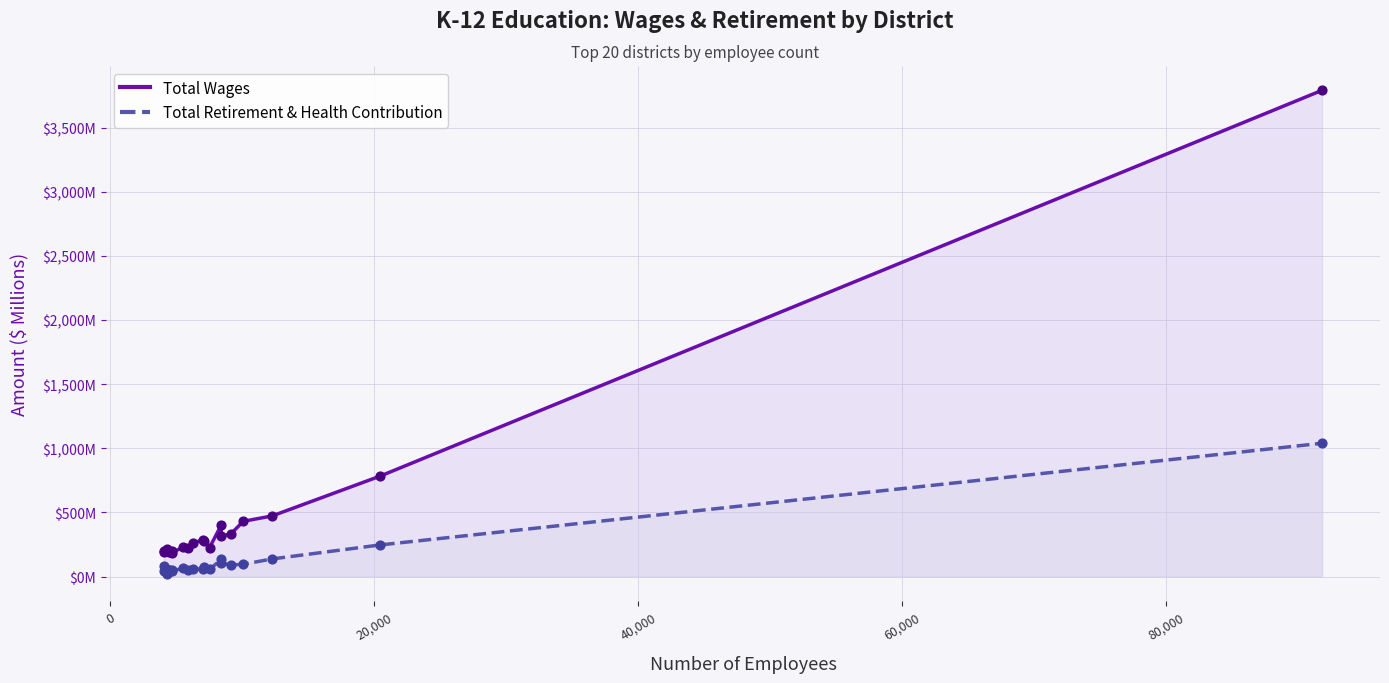

What are all the series names shown in the legend?

Total Wages, Total Retirement & Health Contribution